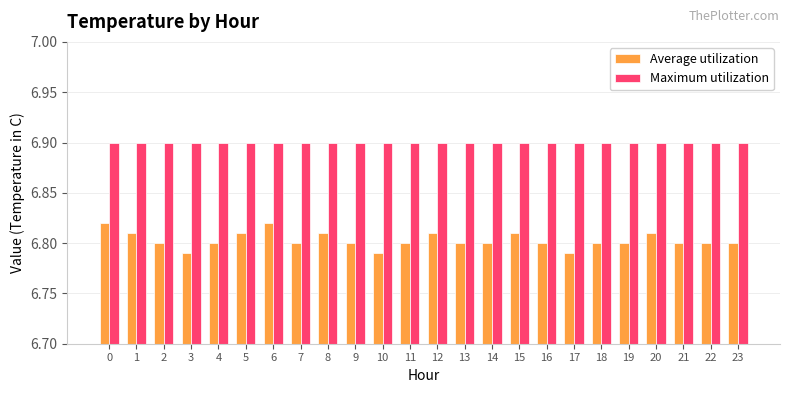

Are the bars grouped side by side (vs. stacked)?

Yes